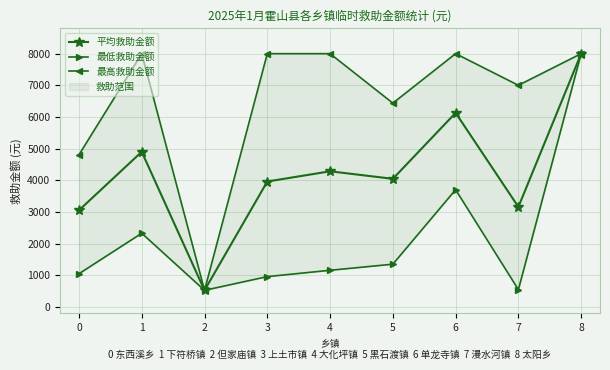

Count the number of data series in this chart.

3